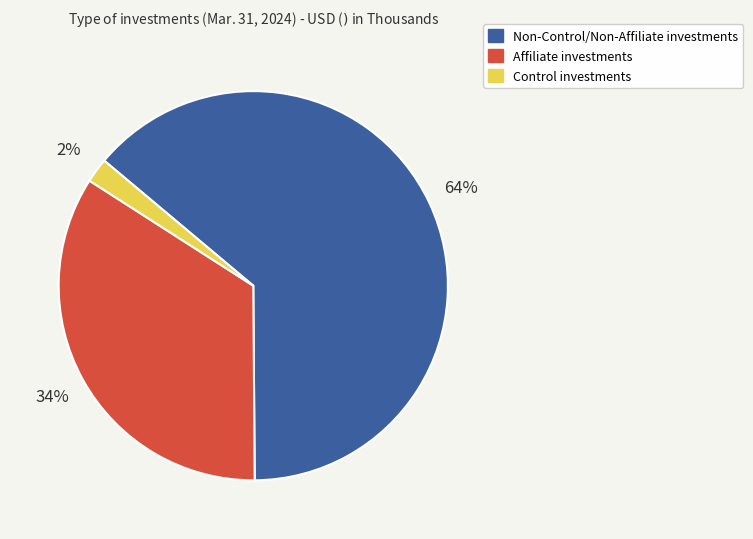

Count the number of slices in the pie.

3